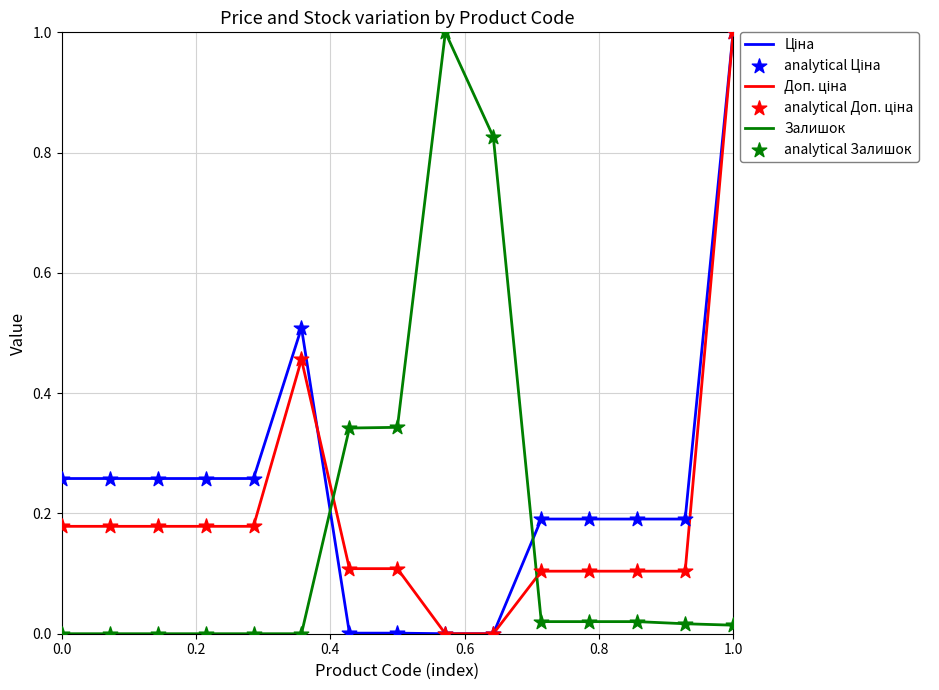

What is the greatest value displayed?

1.0